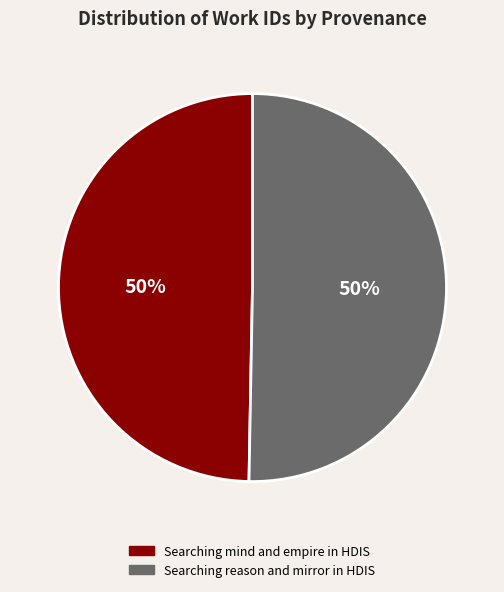

To the nearest percent, what is the average slice percentage?

50%